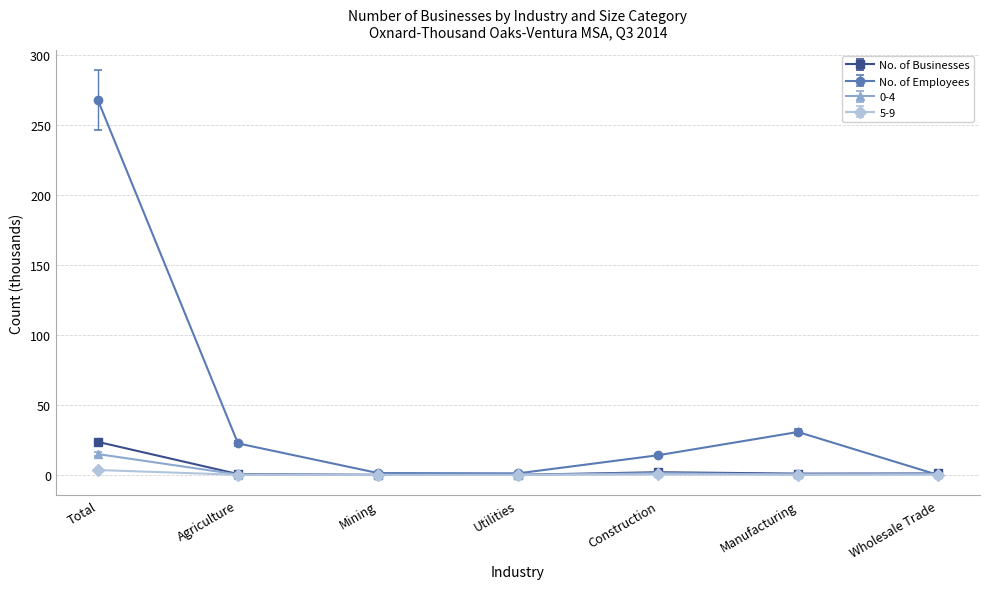

What is the highest value of the No. of Employees series?

267.4